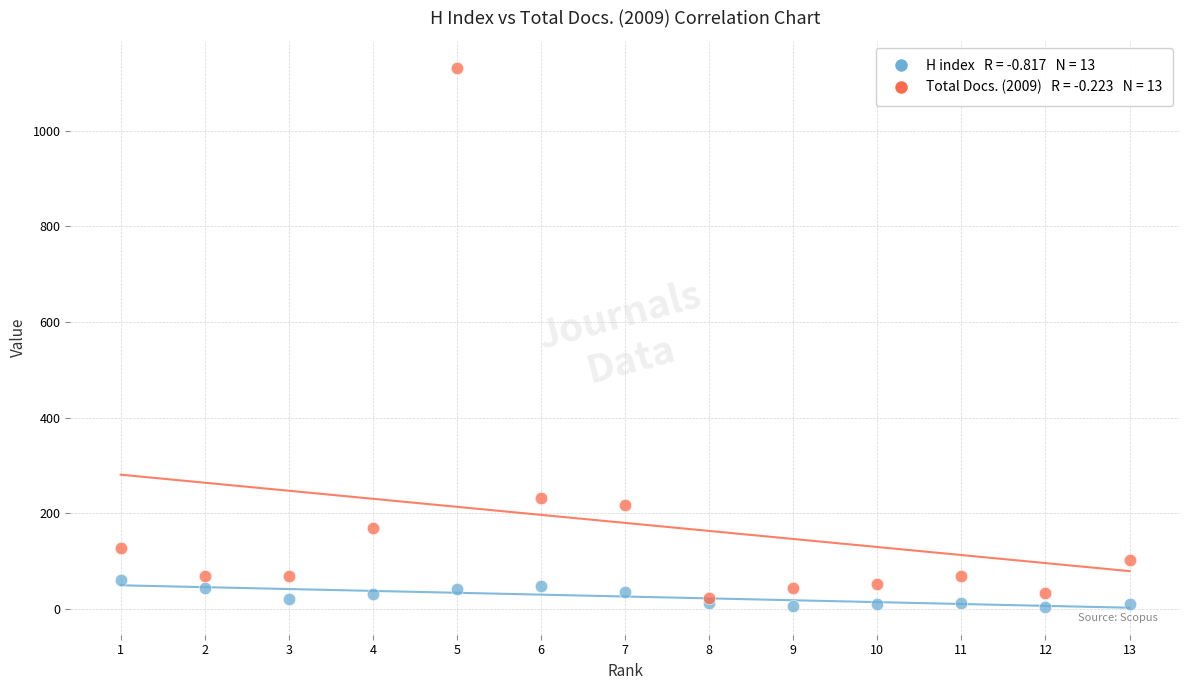

Across all series, what Y value is closest to 567?

231